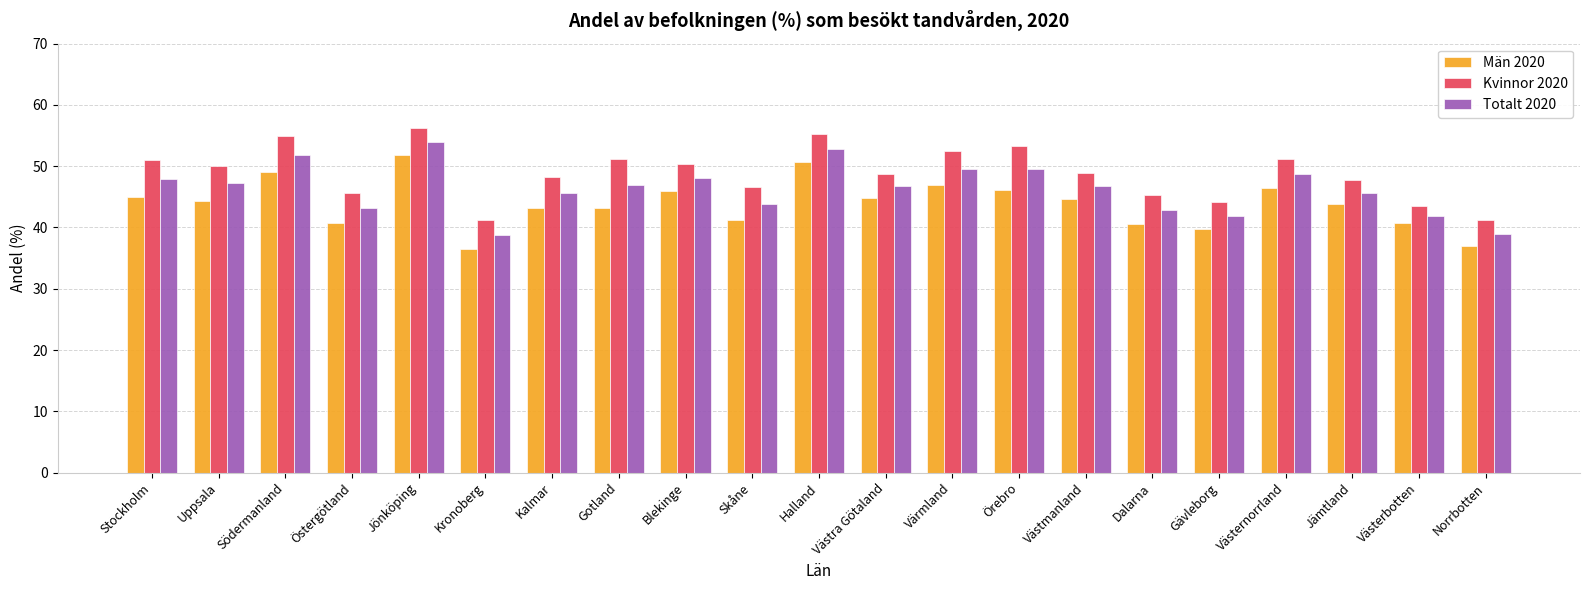

List the series in order of their overall mean, lowest first.

Män 2020, Totalt 2020, Kvinnor 2020